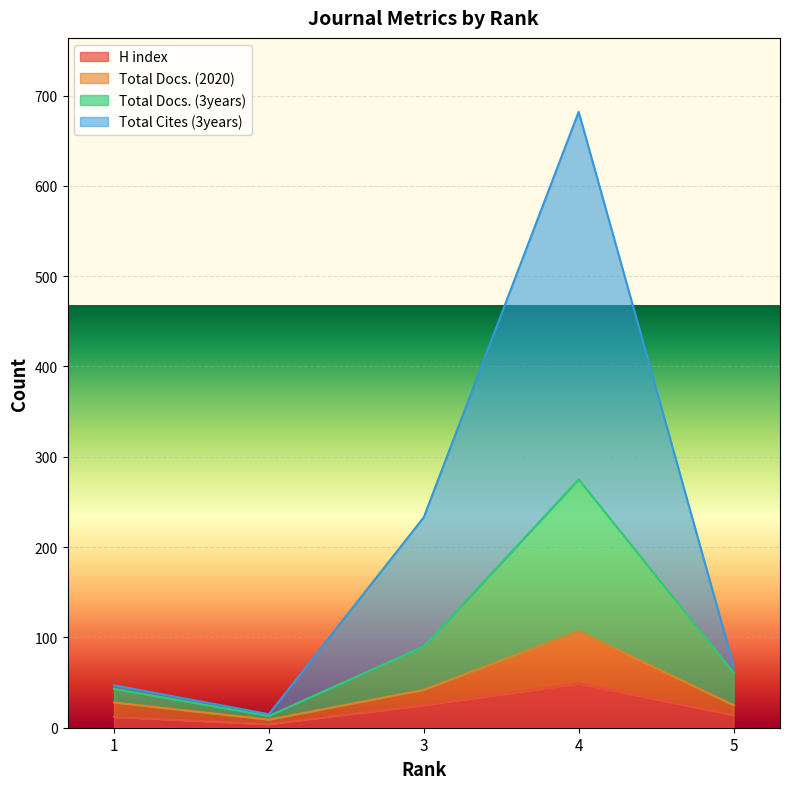

Does the chart display data point markers on the line(s)?

No